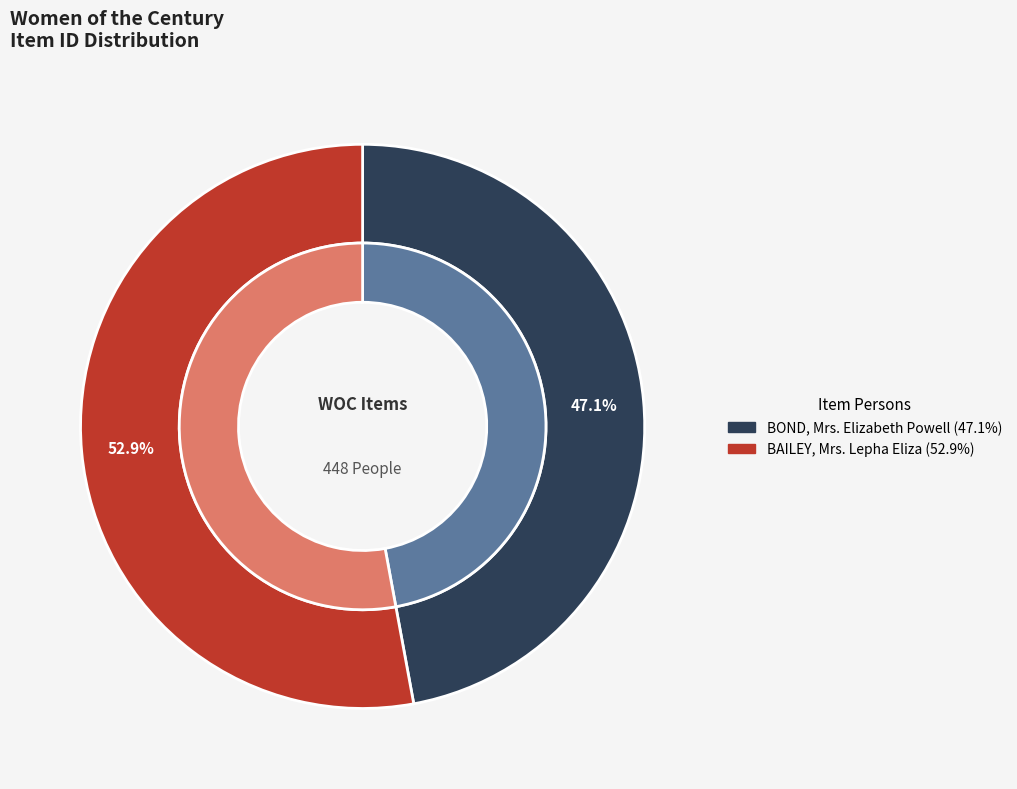

How many segments does this pie chart have?

2